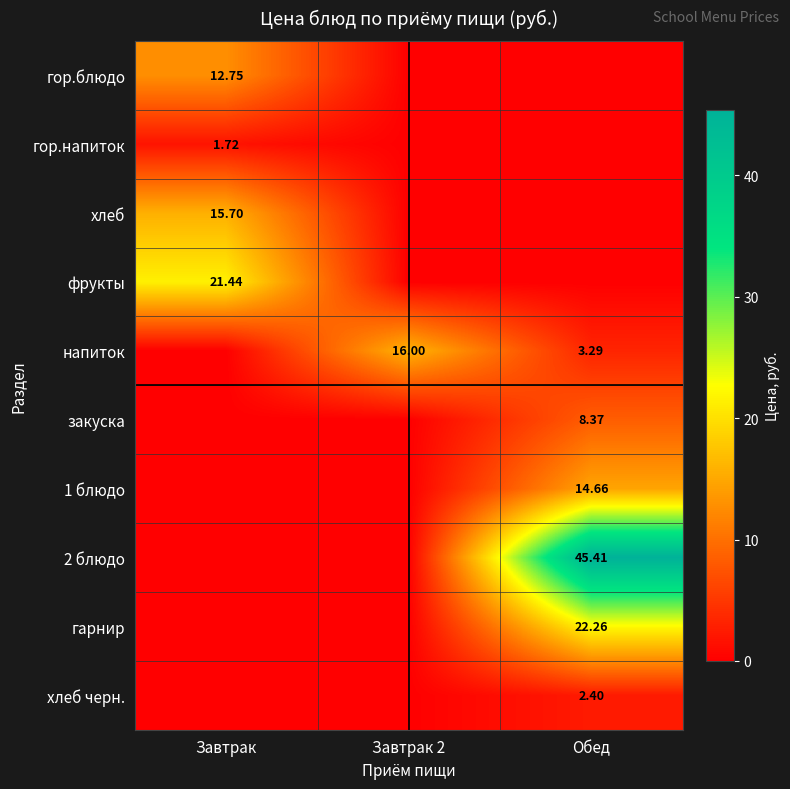

Which series has the widest spread of values?

2 блюдо